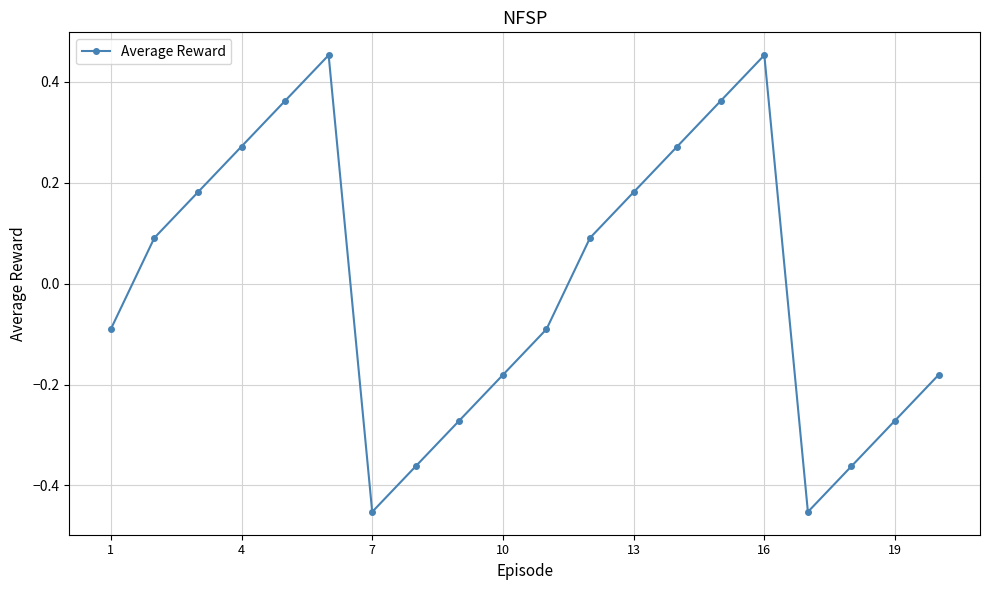

What is the difference between the maximum and minimum values?

0.9